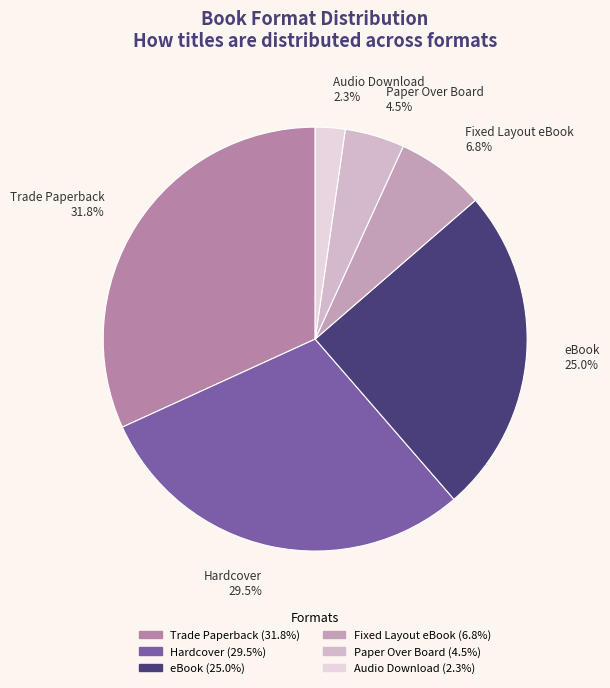

What is the largest slice in the pie chart?

Trade Paperback